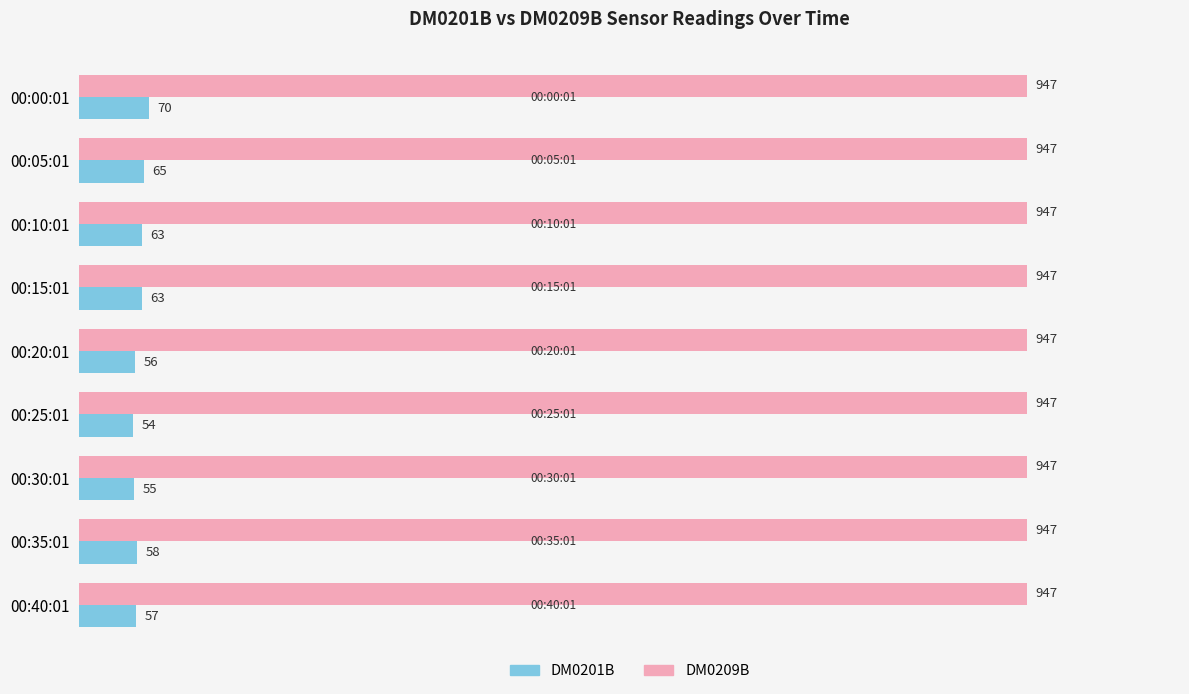

List the series in order of their peak value, highest first.

DM0209B, DM0201B